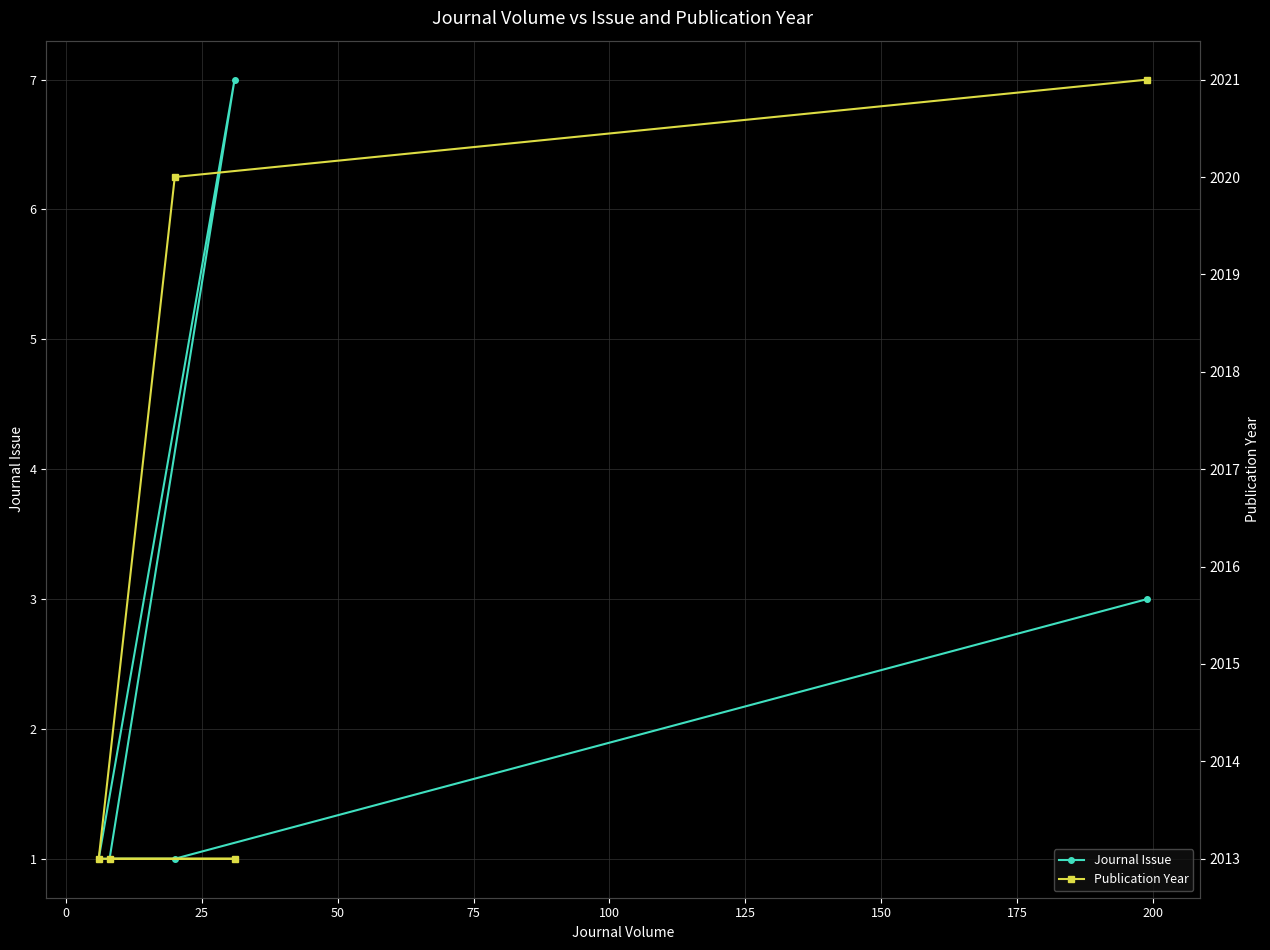

What are all the series names shown in the legend?

Journal Issue, Publication Year